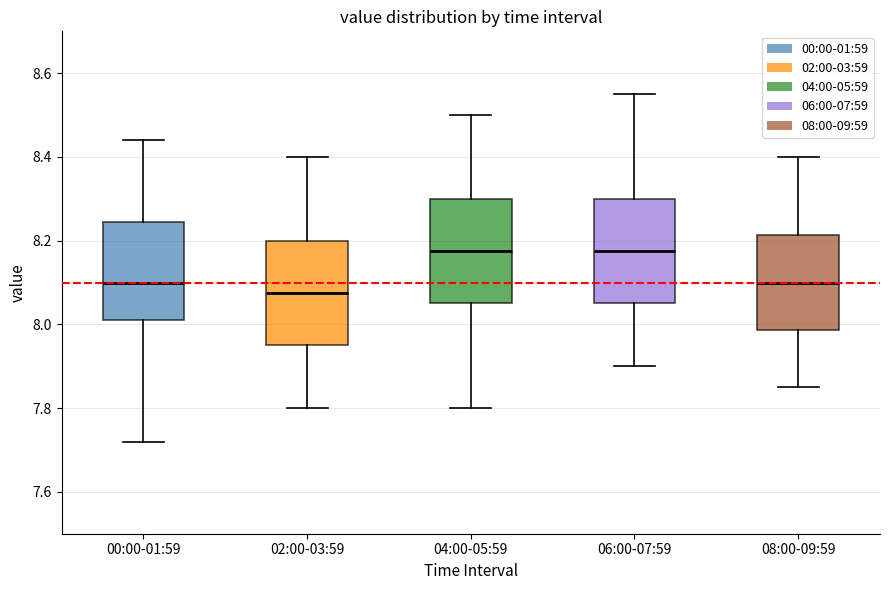

Where does the median line of the box for 04:00-05:59 sit on the y-axis? The values are not printed on the chart, so give them approximately, as read against the axis.

8.18